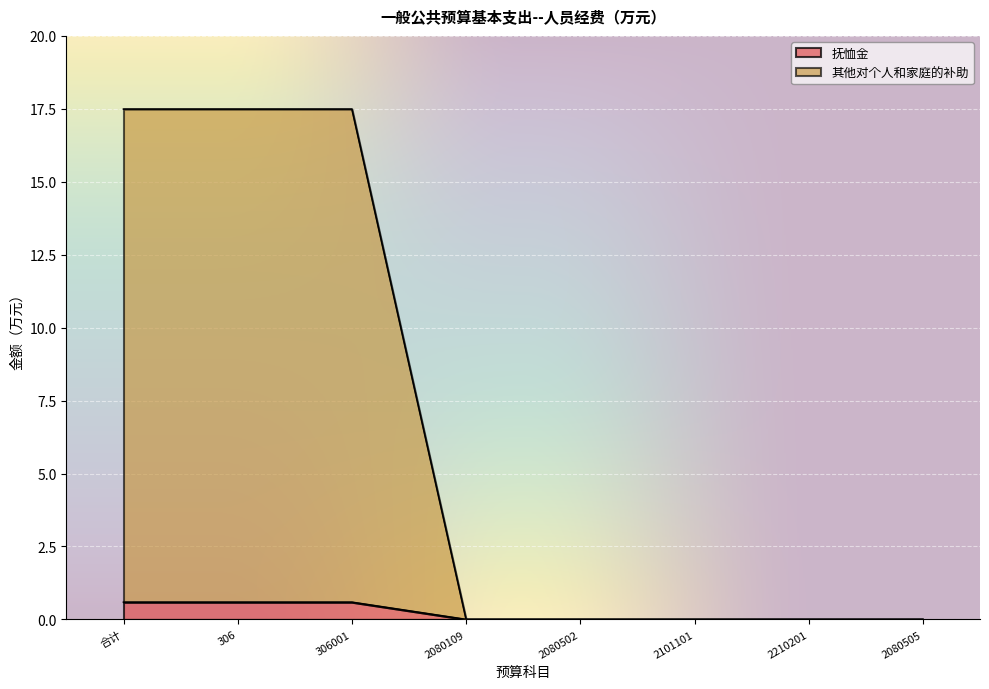

The value of 抚恤金 at 306 is 0.6. True or false?

True